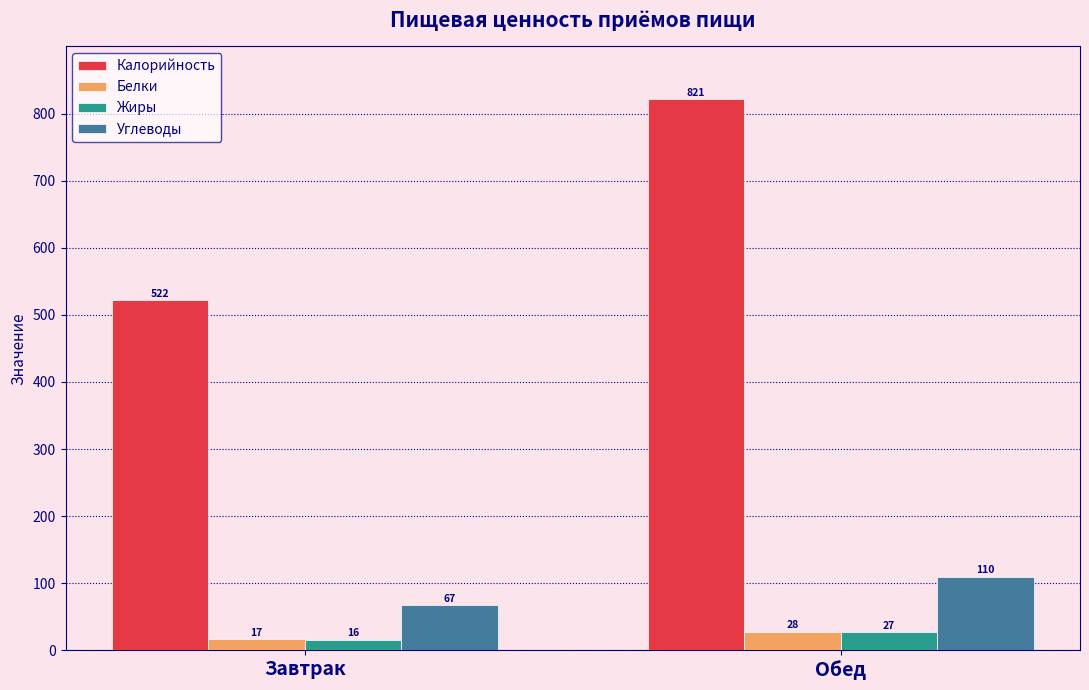

What is the difference between the maximum and minimum values in the Углеводы series?

43